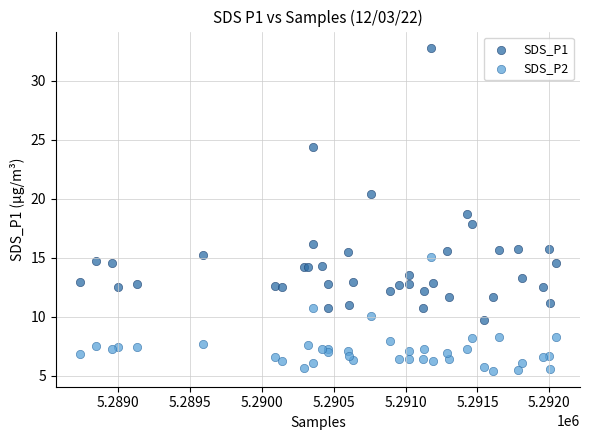

Which series reaches the maximum Y coordinate?

SDS_P1